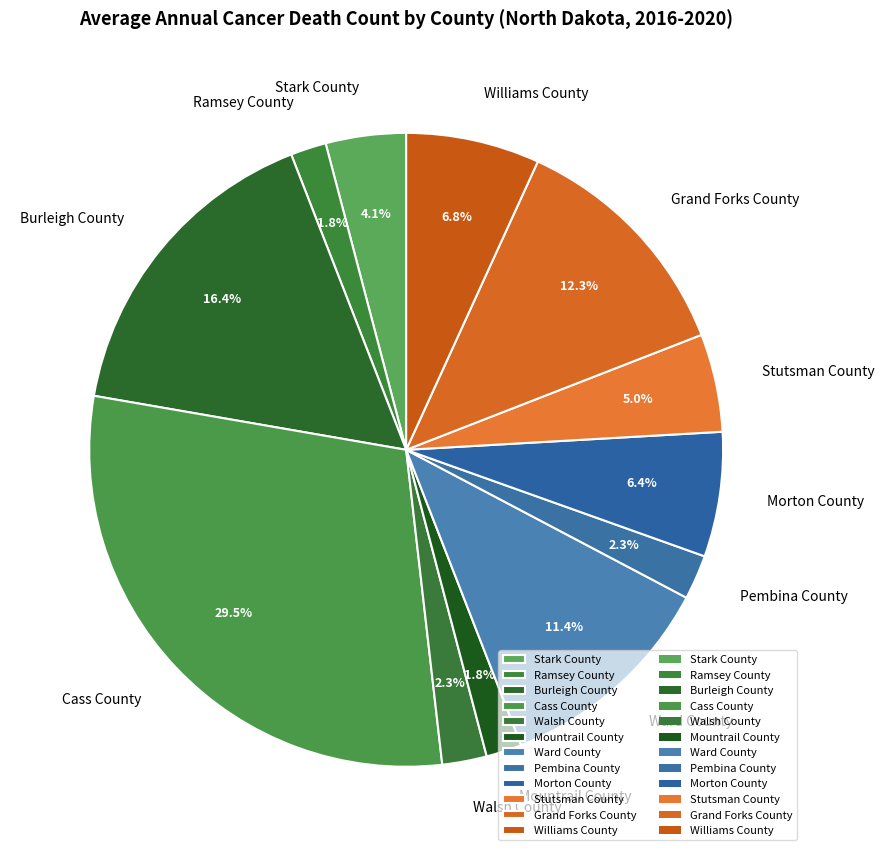

Is there a majority slice in this chart?

No